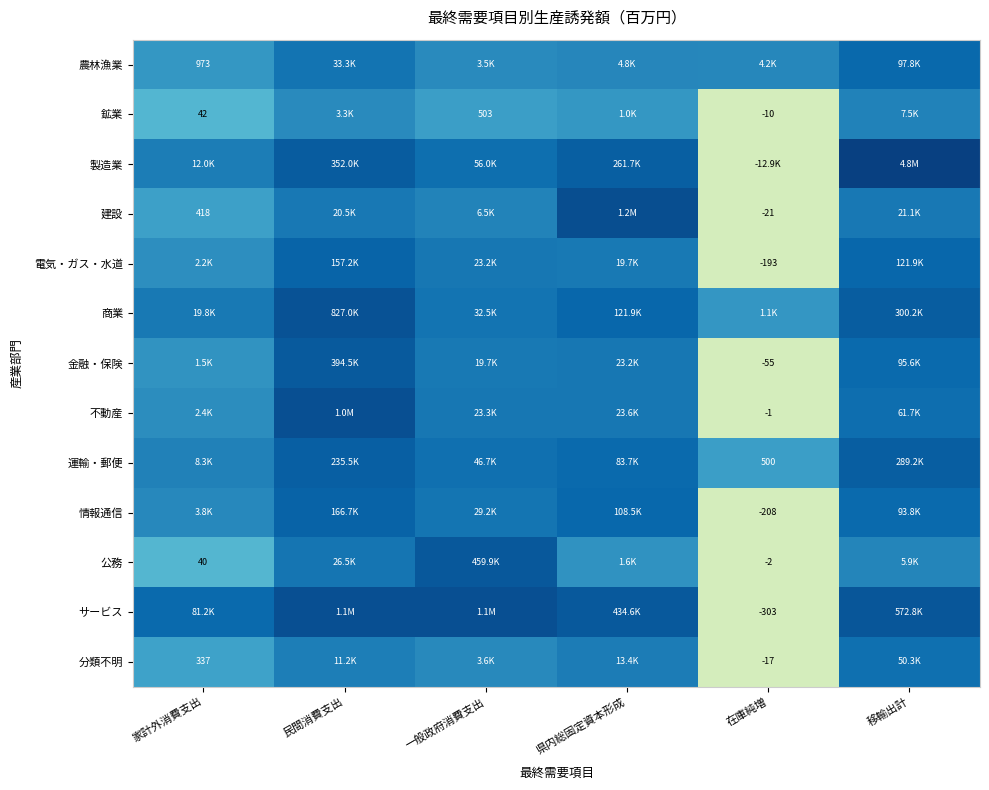

Between 家計外消費支出 and 移輸出計, which series saw the biggest shift?

製造業